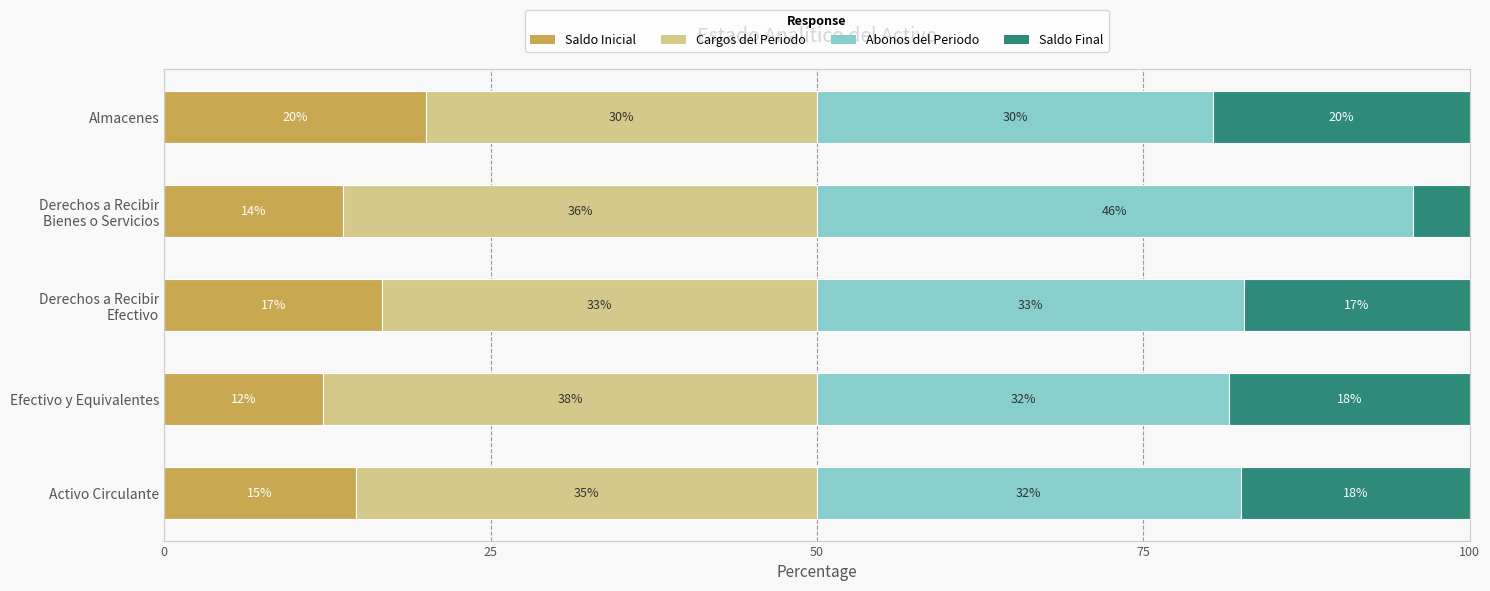

Reading left to right, list all the values displayed in this chart.

Saldo Inicial: 14.7	12.2	16.7	13.7	20.1
Cargos del Periodo: 35.3	37.8	33.3	36.3	29.9
Abonos del Periodo: 32.5	31.6	32.7	45.6	30.4
Saldo Final: 17.5	18.4	17.3	4.4	19.6